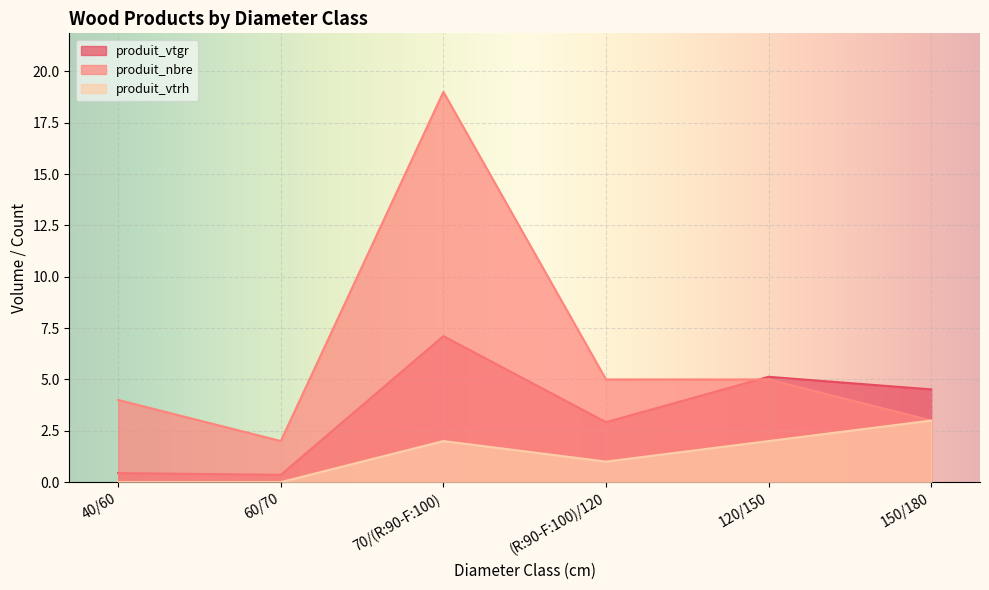

How many interior local valleys does the produit_vtgr series have?

2